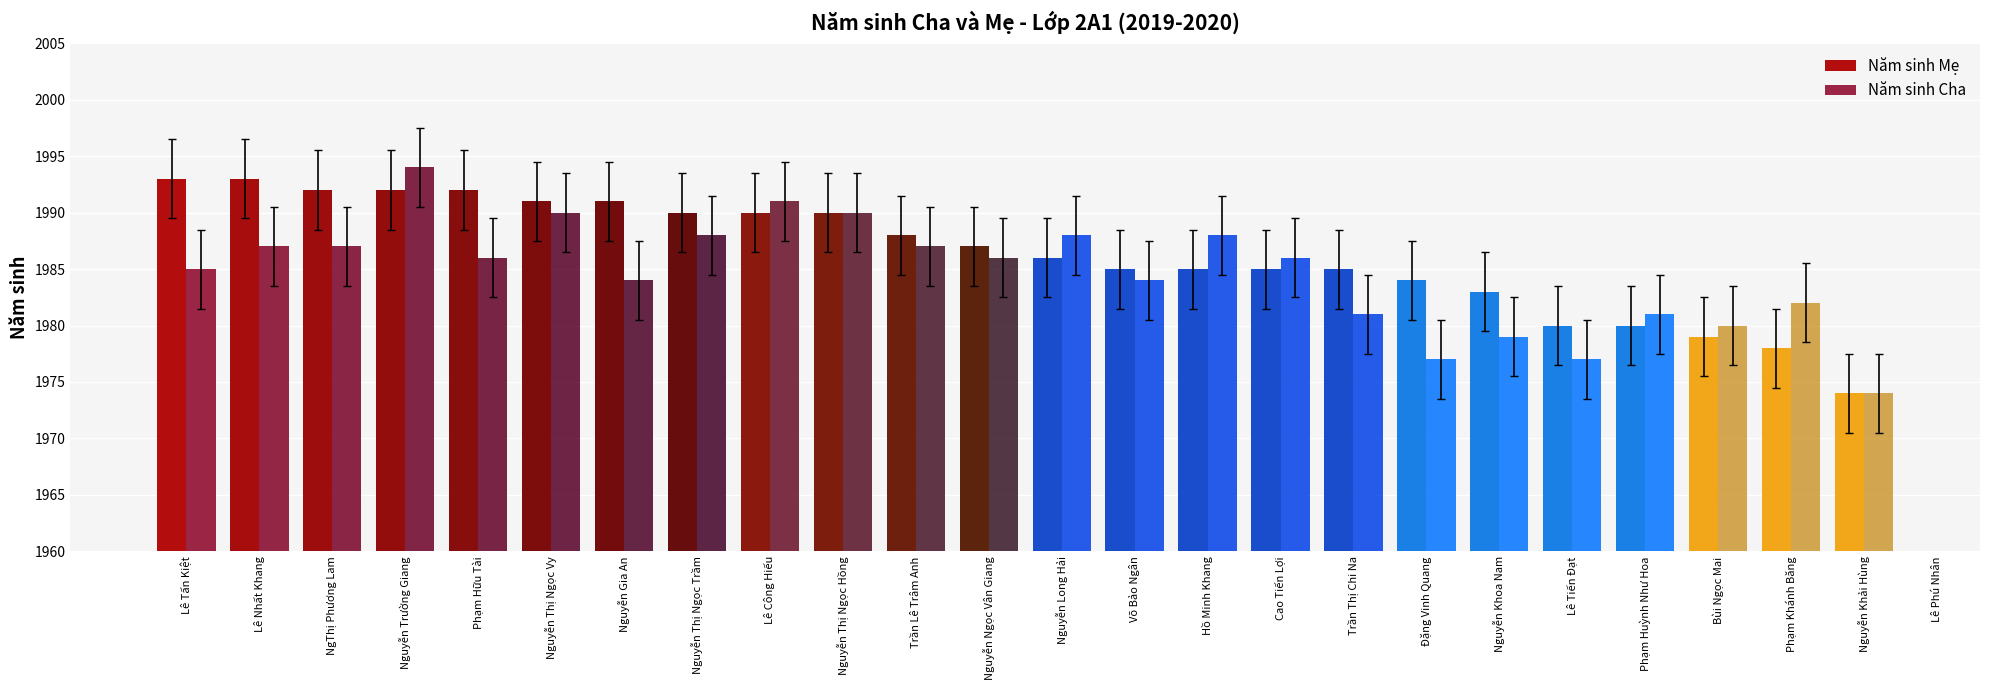

What is the sum of all Năm sinh Cha values?

47632